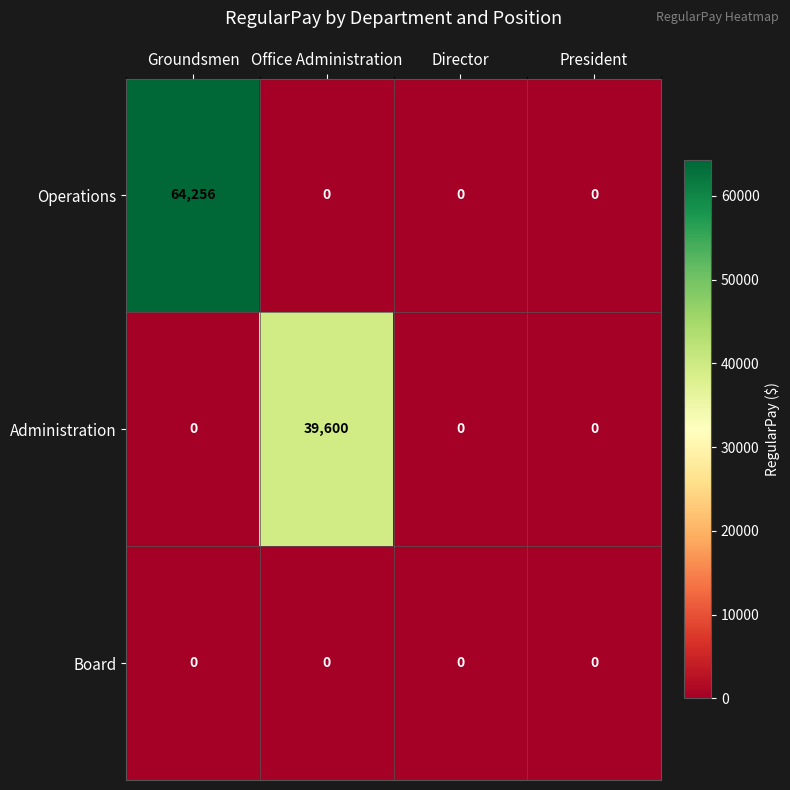

The Board series shows 0 at President. True or false?

True